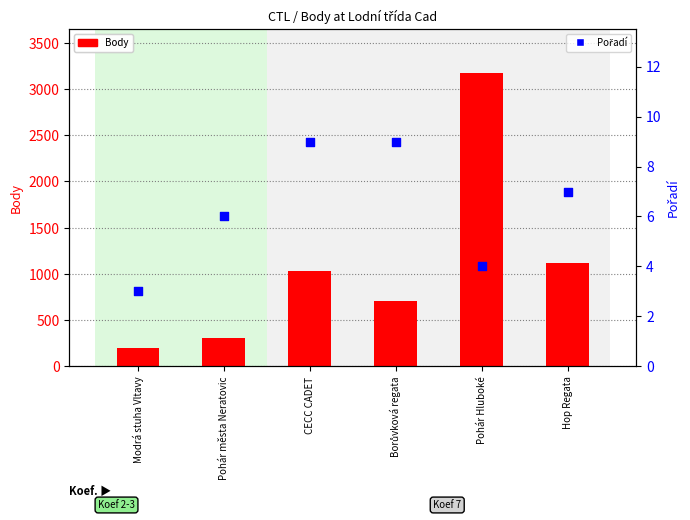

What is the total value across all series at Modrá stuha Vltavy?

205